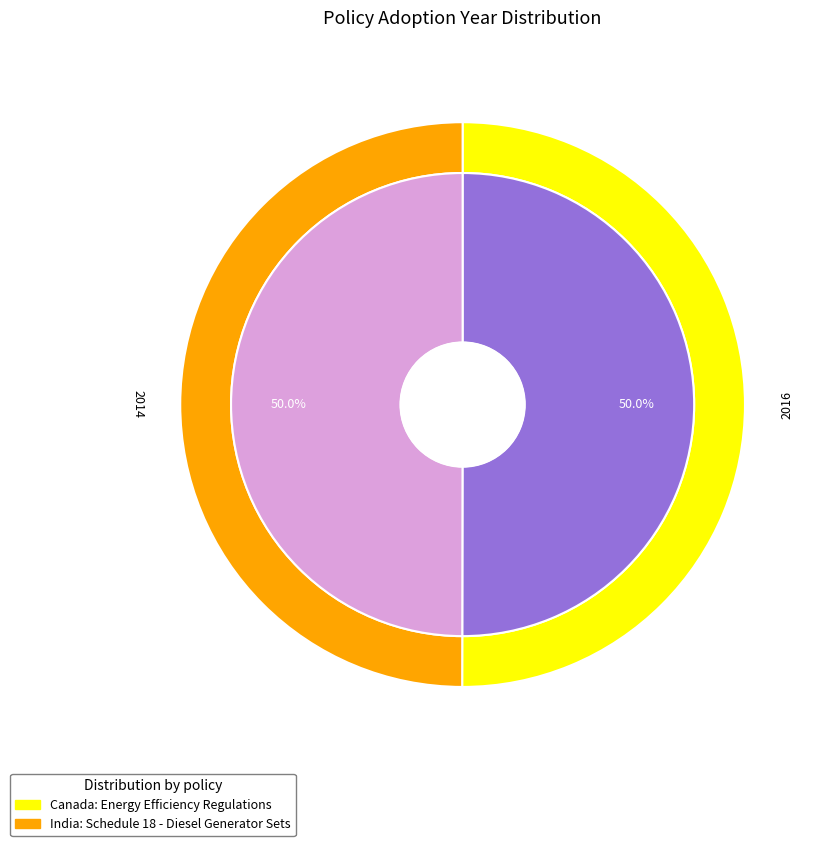

Which slice is the smallest?

Schedule 18 - Diesel Generator Sets (India)